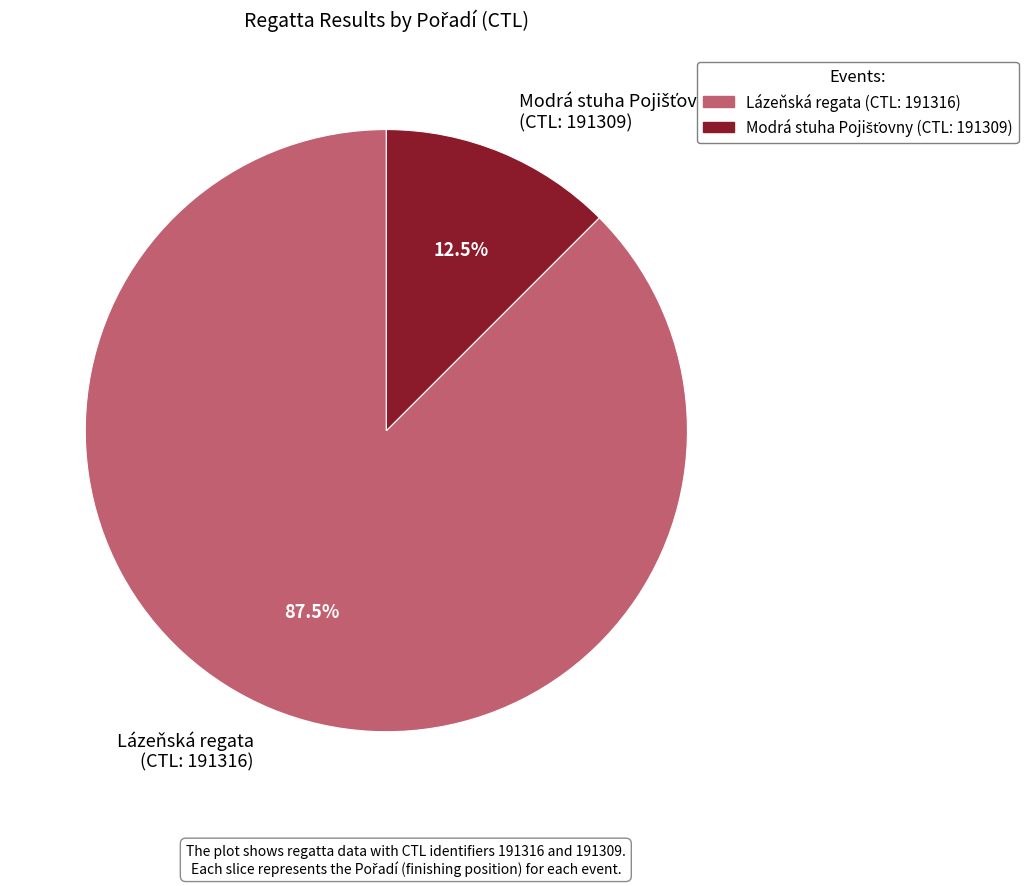

What is the majority slice?

Lázeňská regata (CTL: 191316)